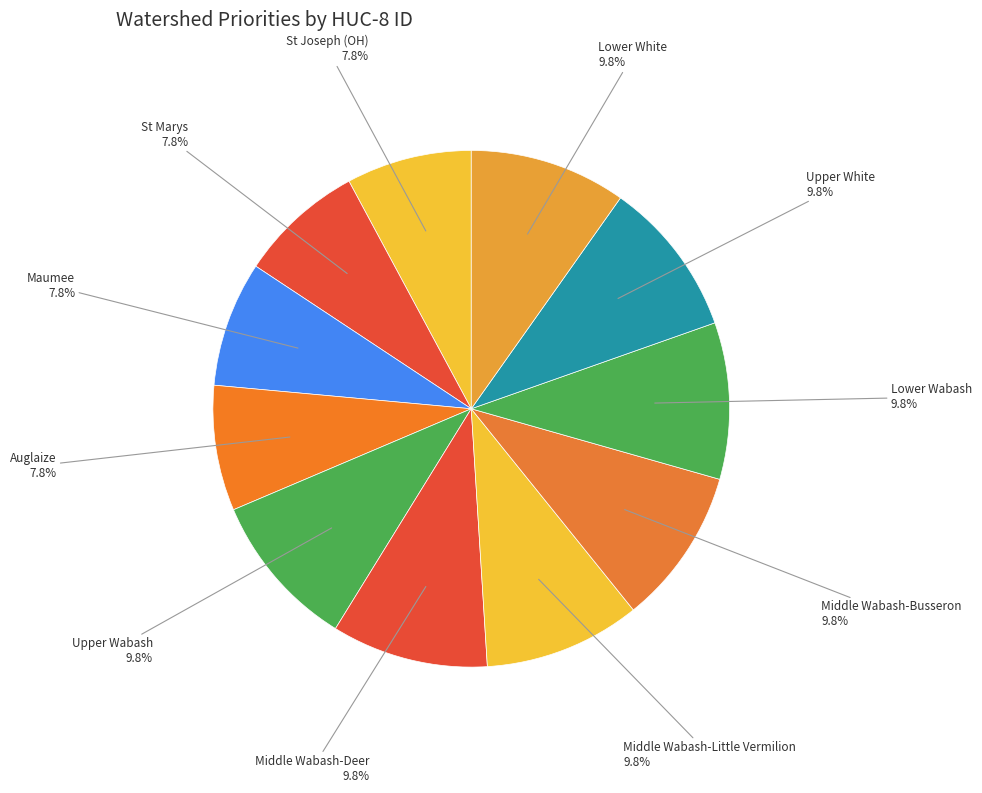

How many slices are in this pie chart?

11